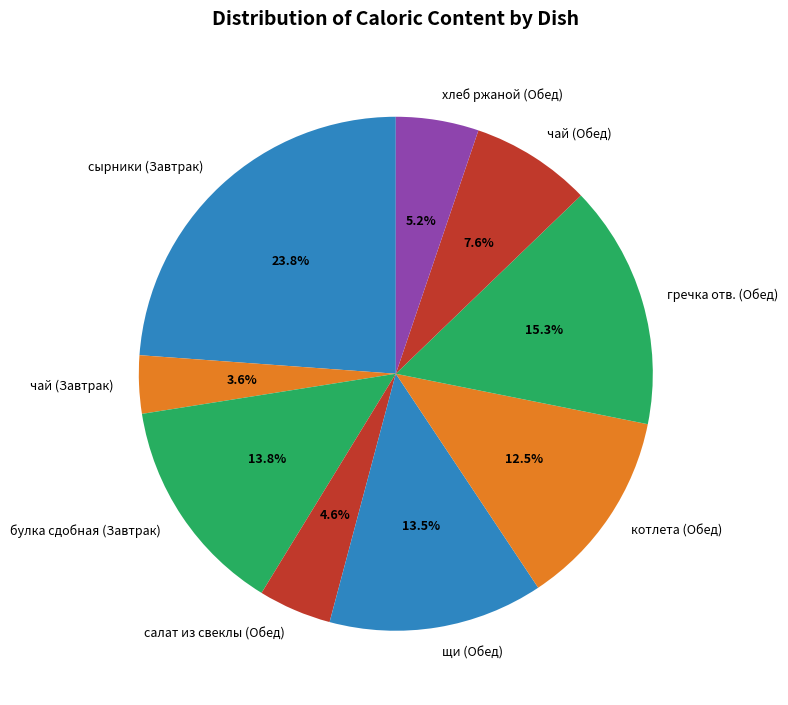

What percentage is the чай (Завтрак) slice, to the nearest percent?

4%